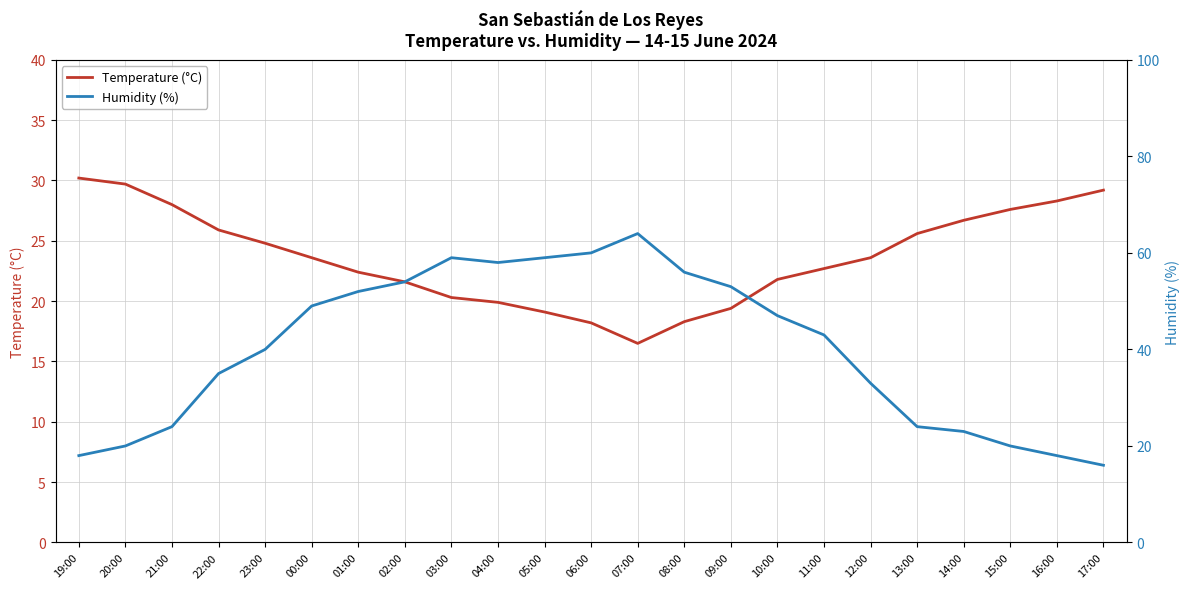

Is it true that Humidity (%) equals 49.0 at 00:00?

True